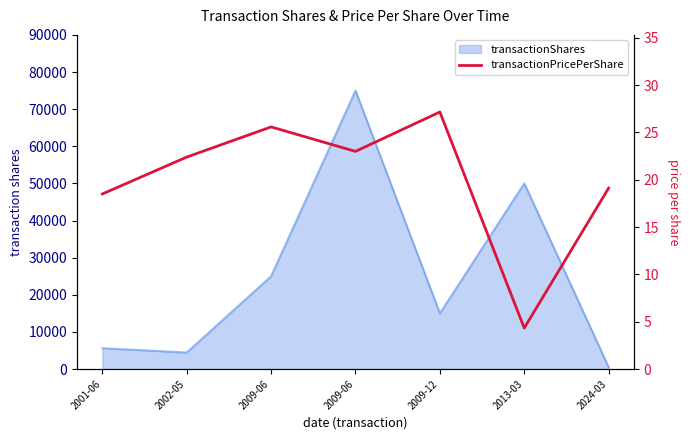

What is the change in value from 2001-06 to 2009-06?

+4.5